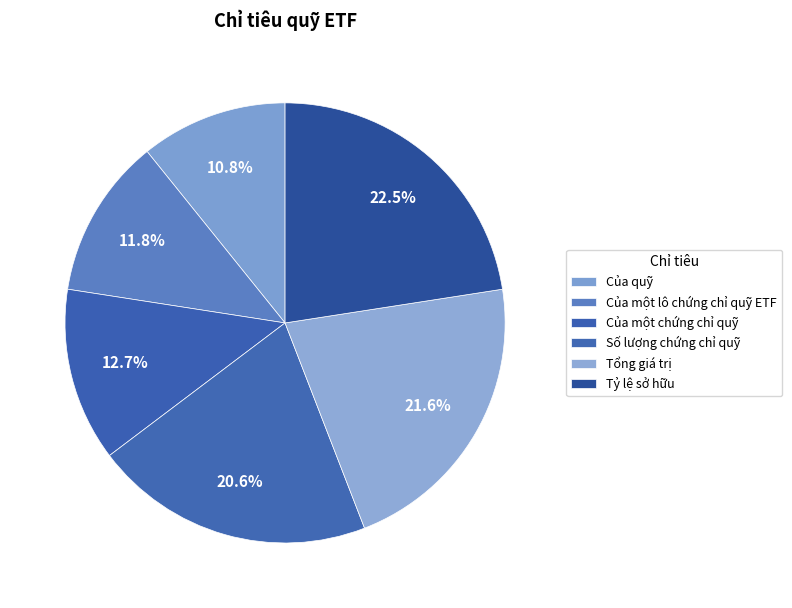

To the nearest percent, what percentage of the pie is Của một lô chứng chỉ quỹ ETF?

12%